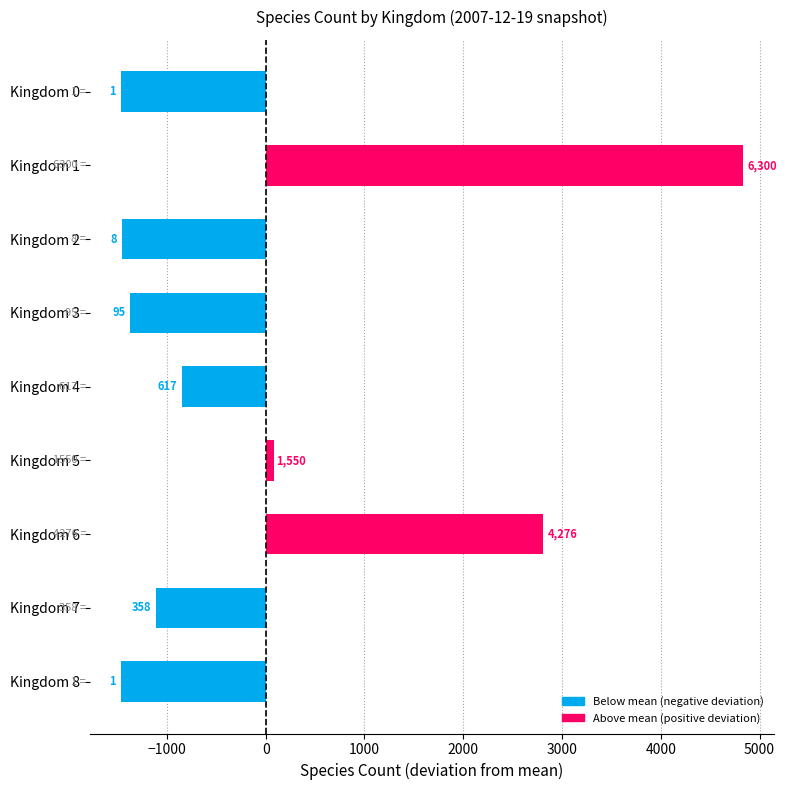

How many bars are there in total?

9